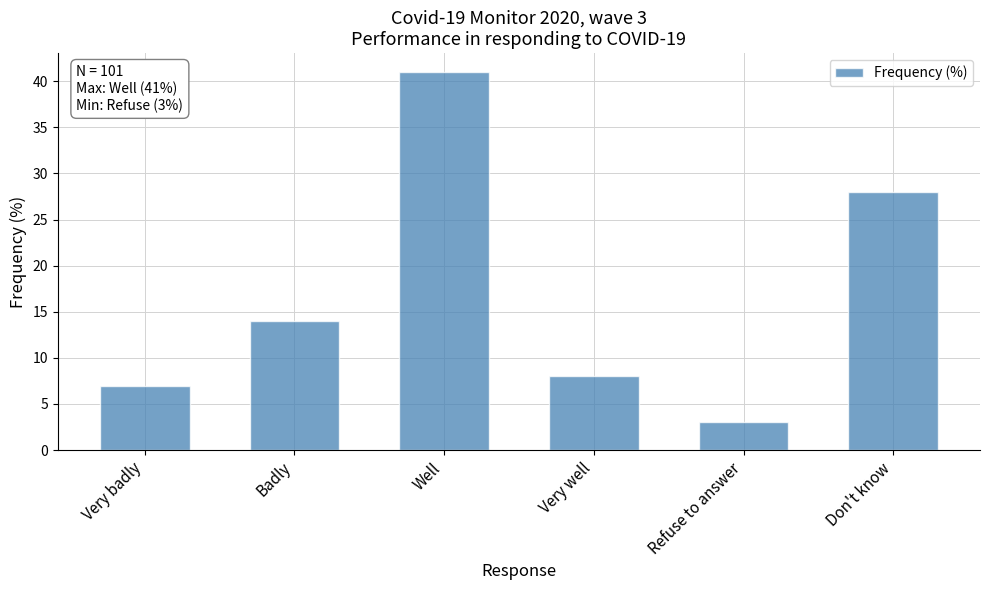

What position from the left is Very badly?

1